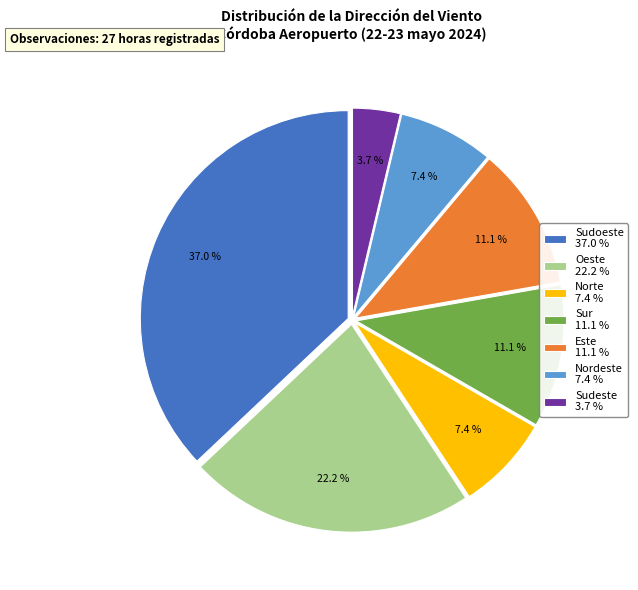

Is there a majority slice in this chart?

No